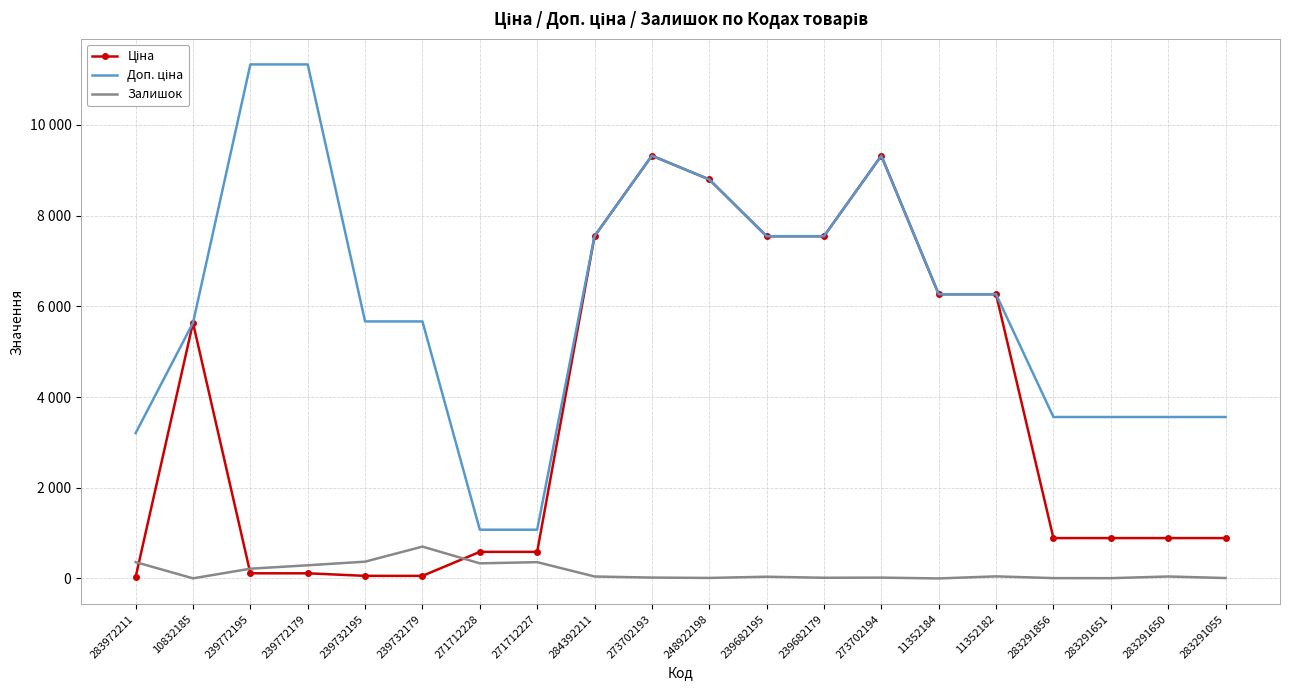

How many interior local peaks does the Залишок series have?

6